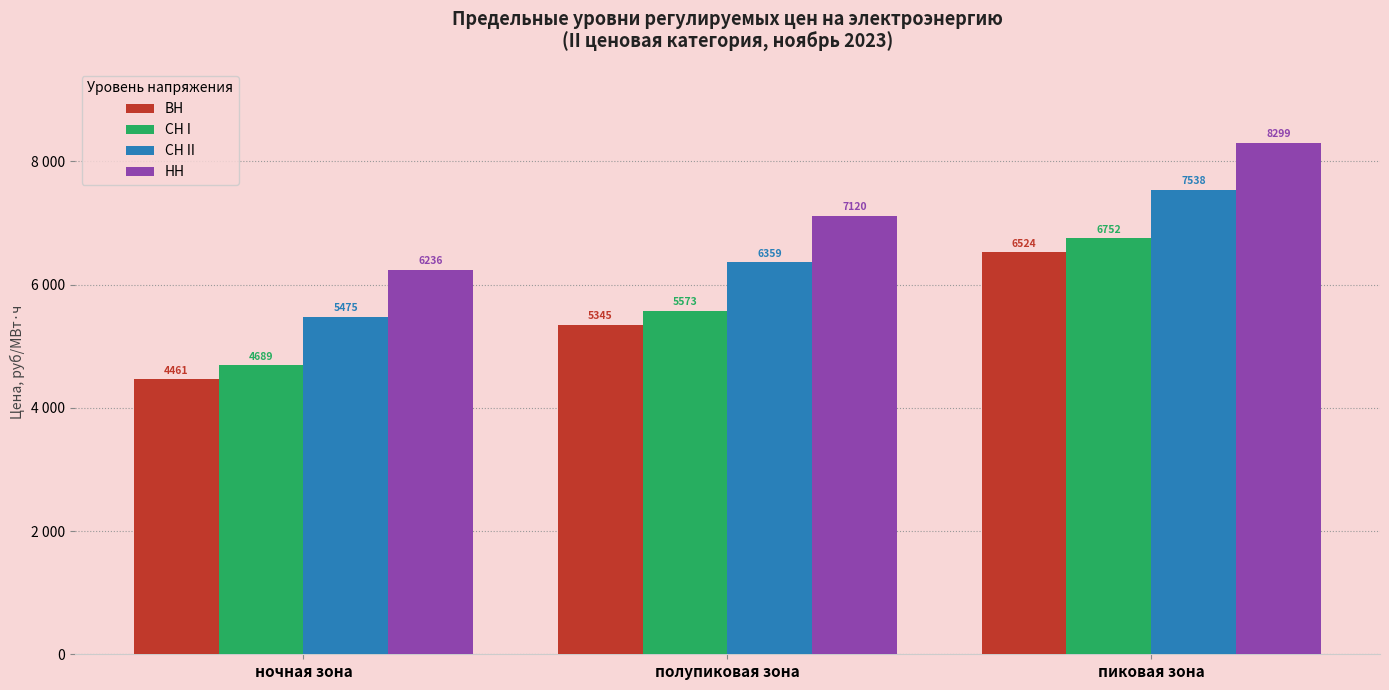

What position from the left is ночная зона?

1